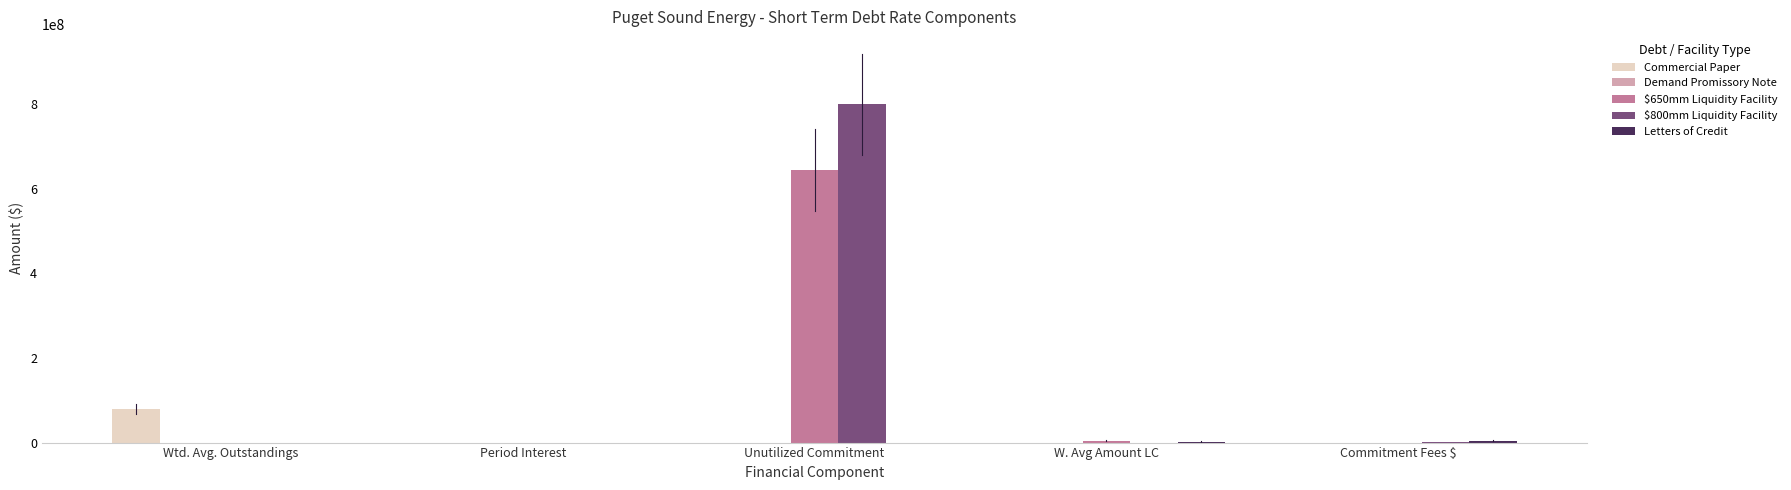

What is the sum of all $800mm Liquidity Facility values?

801419444.4